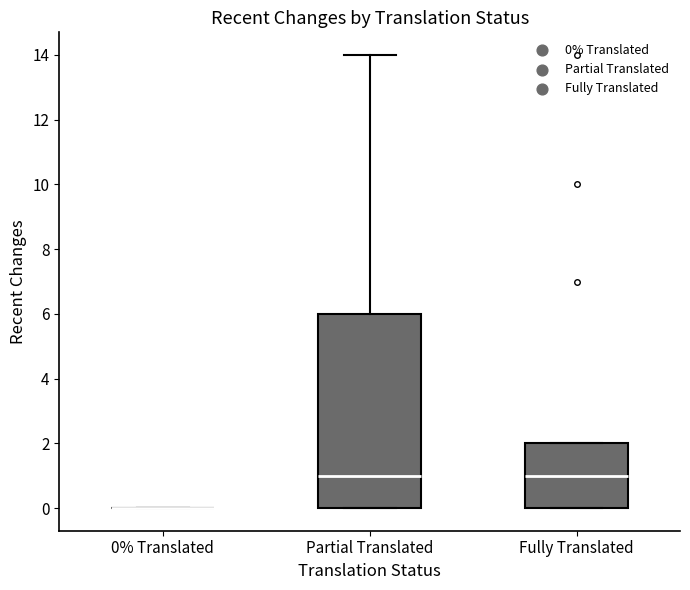

Where is the lower edge of the box for Partial Translated on the y-axis? The values are not printed on the chart, so give them approximately, as read against the axis.

0